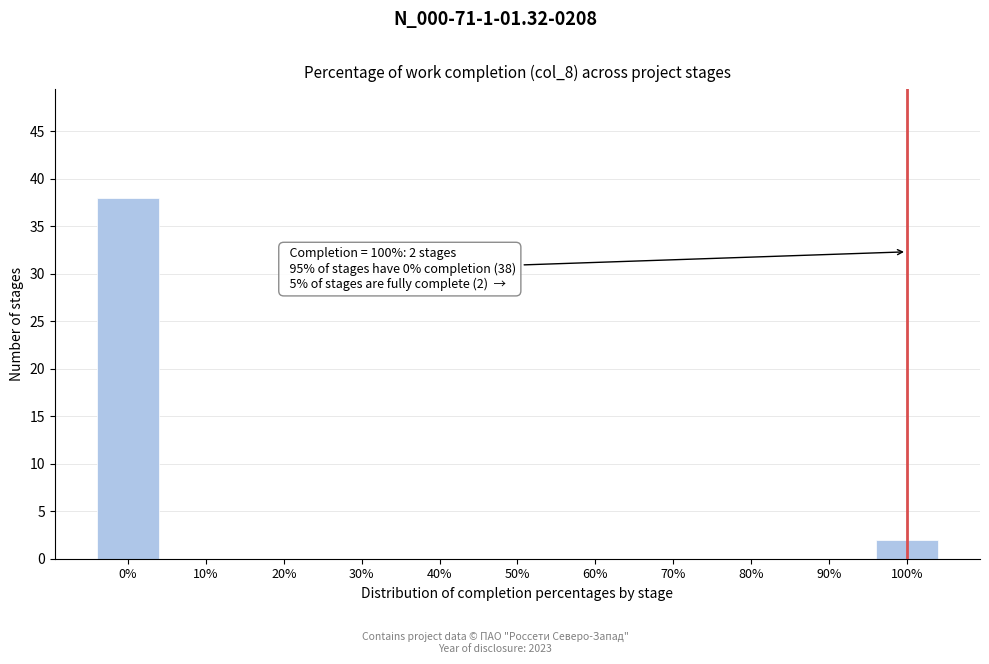

Which range on the x-axis has the tallest bar?

-5 to 5